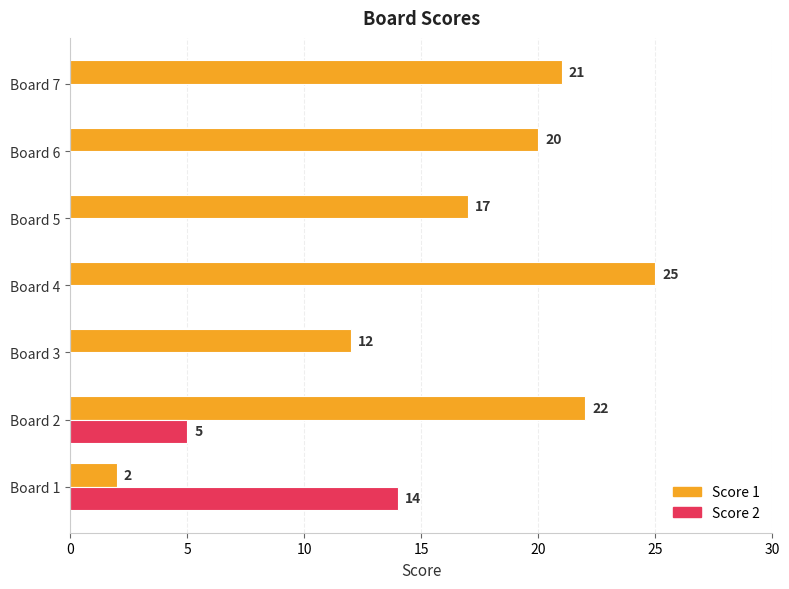

What is the average value of the Score 1 series?

17